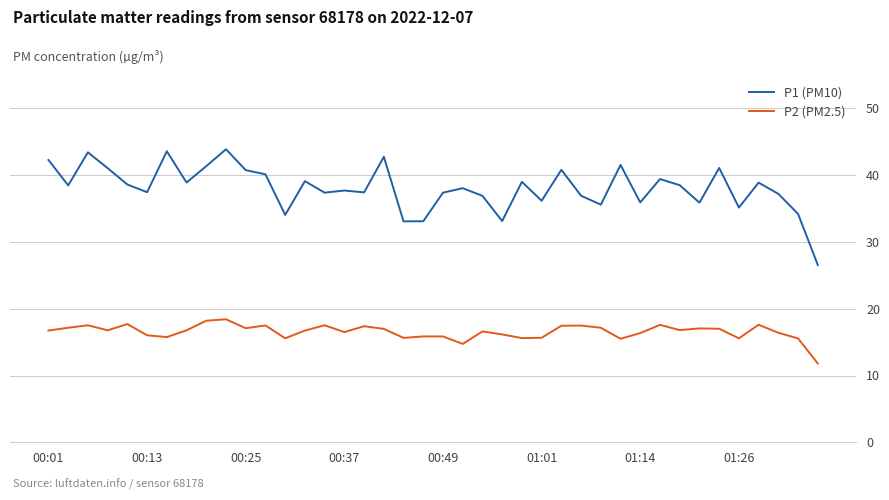

What is the difference between the maximum and minimum values in the P1 (PM10) series?

17.3